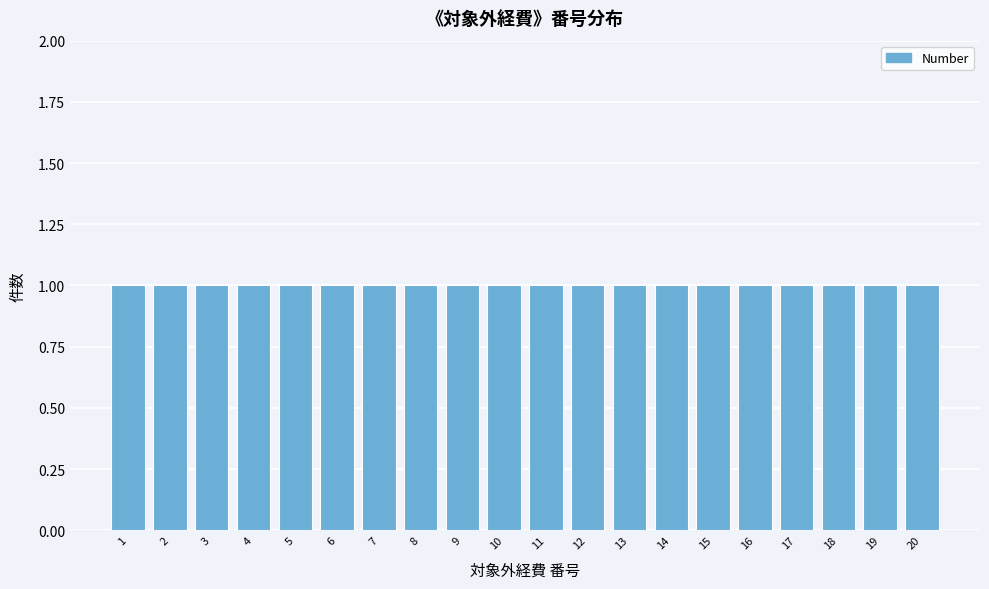

Reading left to right, transcribe this chart: for each bar, give the range it covers on the x-axis and its height. The values are not printed on the chart, so give them approximately, as read against the axis.

0.5 to 1.5: 1
1.5 to 2.5: 1
2.5 to 3.5: 1
3.5 to 4.5: 1
4.5 to 5.5: 1
5.5 to 6.5: 1
6.5 to 7.5: 1
7.5 to 8.5: 1
8.5 to 9.5: 1
9.5 to 10.5: 1
10.5 to 11.5: 1
11.5 to 12.5: 1
12.5 to 13.5: 1
13.5 to 14.5: 1
14.5 to 15.5: 1
15.5 to 16.5: 1
16.5 to 17.5: 1
17.5 to 18.5: 1
18.5 to 19.5: 1
19.5 to 20.5: 1